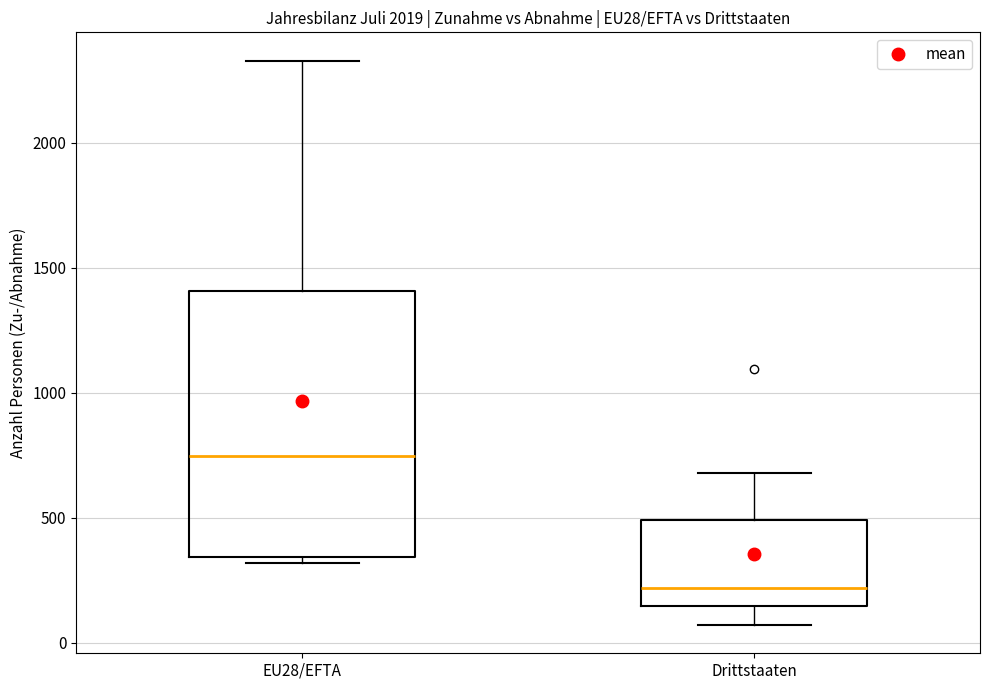

Reading left to right, transcribe this box plot: for each box, give where its median line is, the range the box spans, and where its two whiskers end, as read against the y-axis. The values are not printed on the chart, so give them approximately, as read against the axis.

EU28/EFTA: median 750, box 350 to 1400, whiskers 300 to 2350
Drittstaaten: median 200, box 150 to 500, whiskers 50 to 700